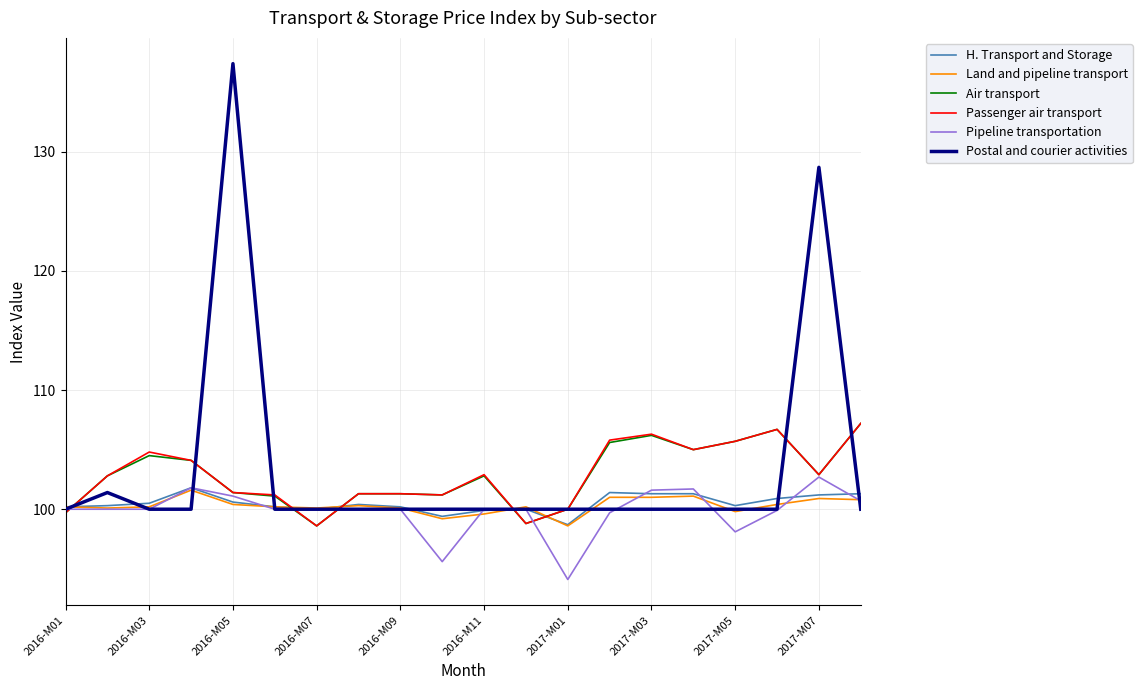

Which series has the widest spread of values?

Postal and courier activities